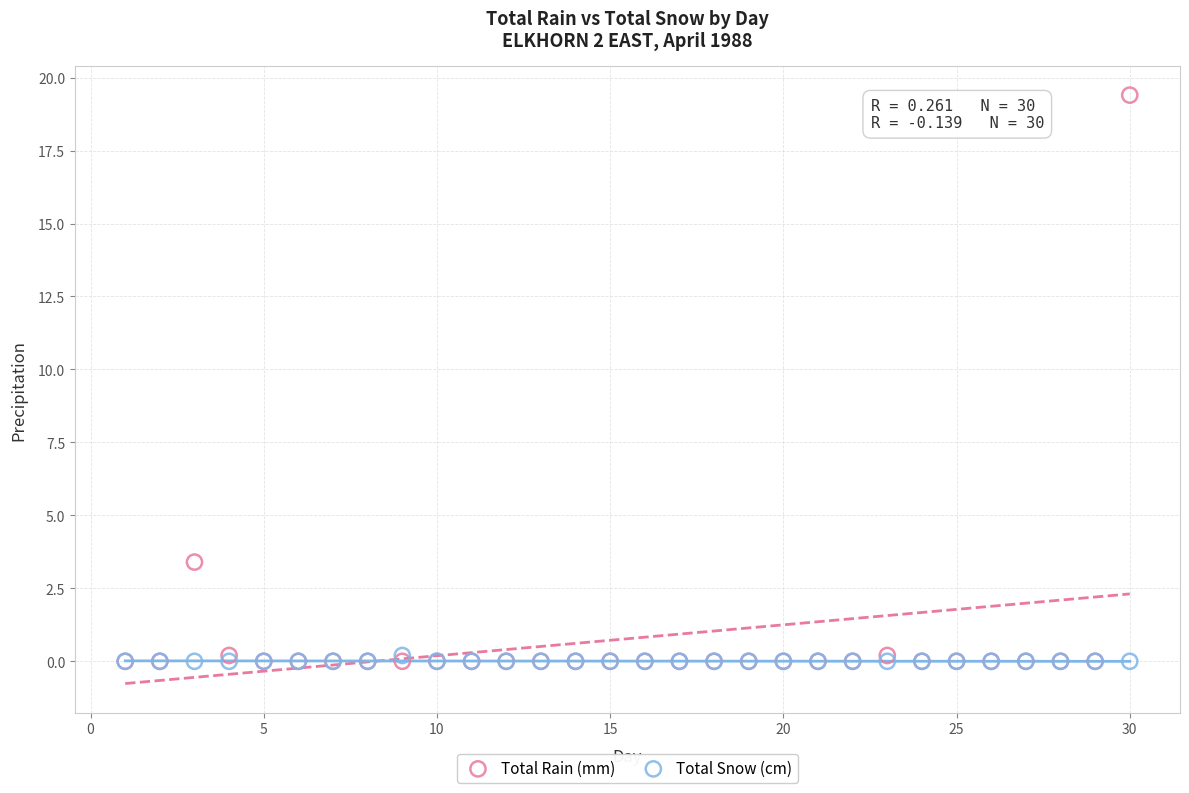

Across all series, what Y value is closest to 9?

3.4